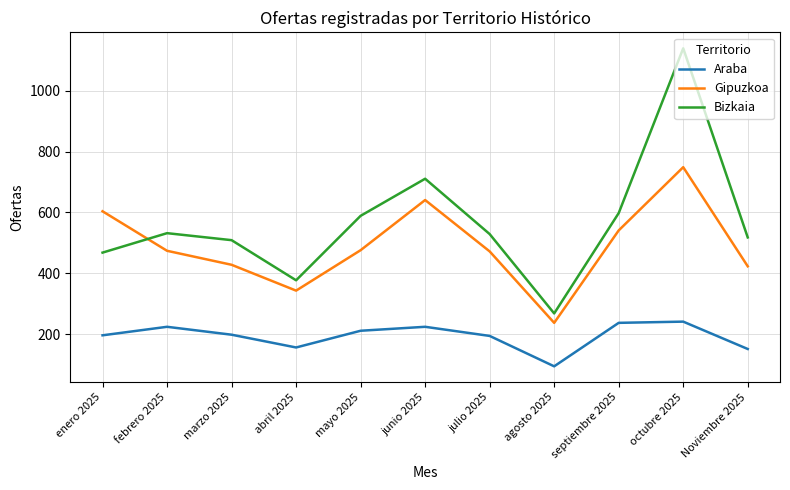

What is the total value across all series at septiembre 2025?

1376